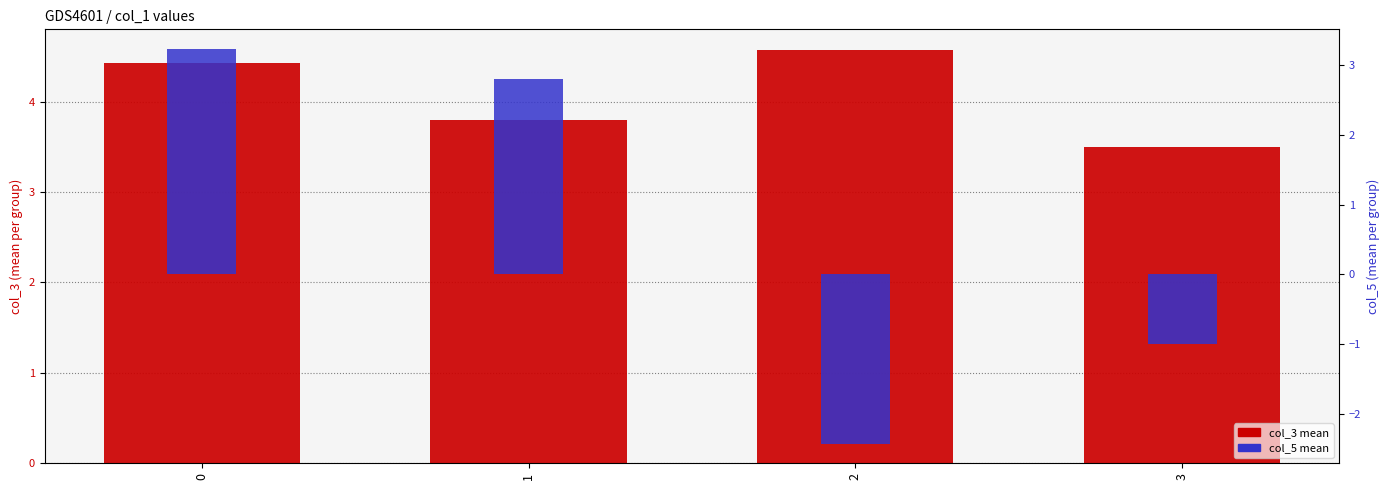

Reading left to right, extract all data points from this chart.

col_3 mean: 4.4	3.8	4.6	3.5
col_5 mean: 3.2	2.8	-2.4	-1.0